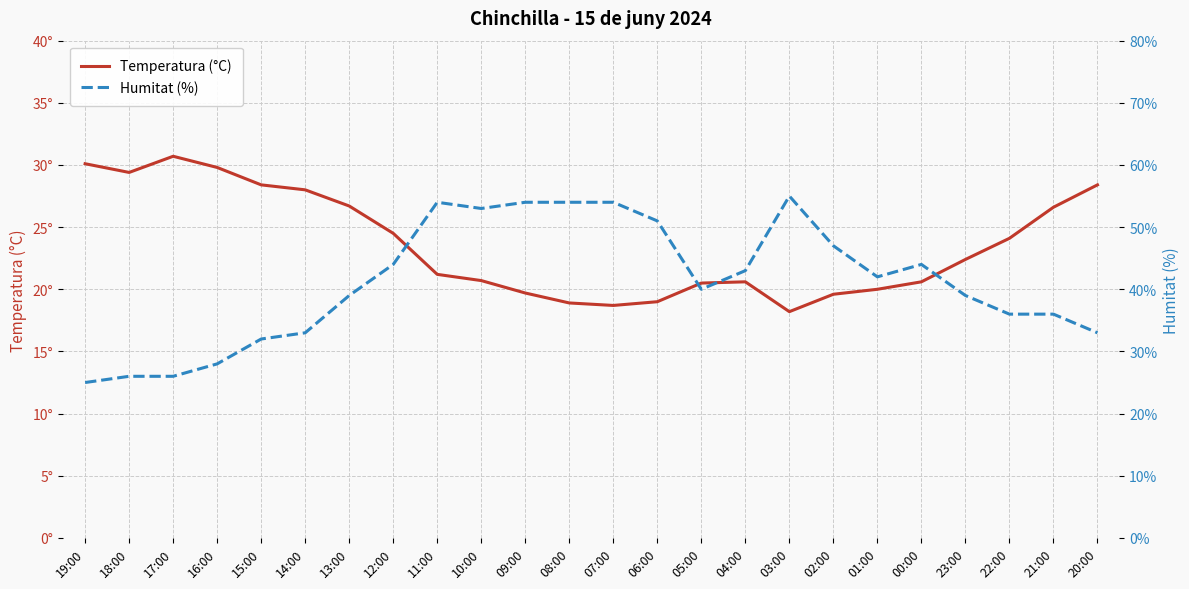

True or false: Humitat (%) has a value of 54.0 at 09:00.

True